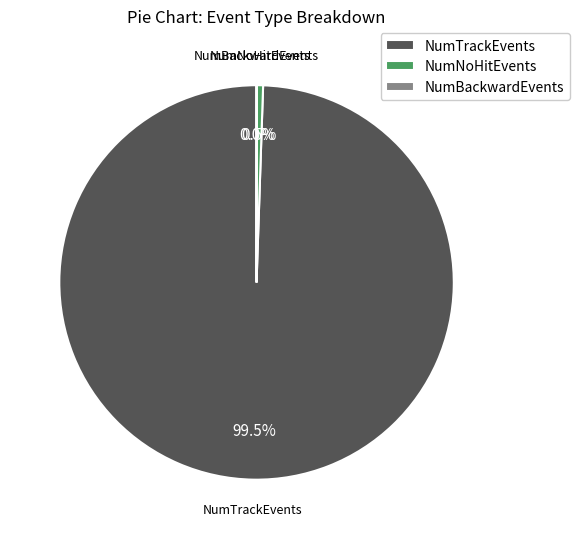

How much of the chart is everything except NumTrackEvents?

0.5%